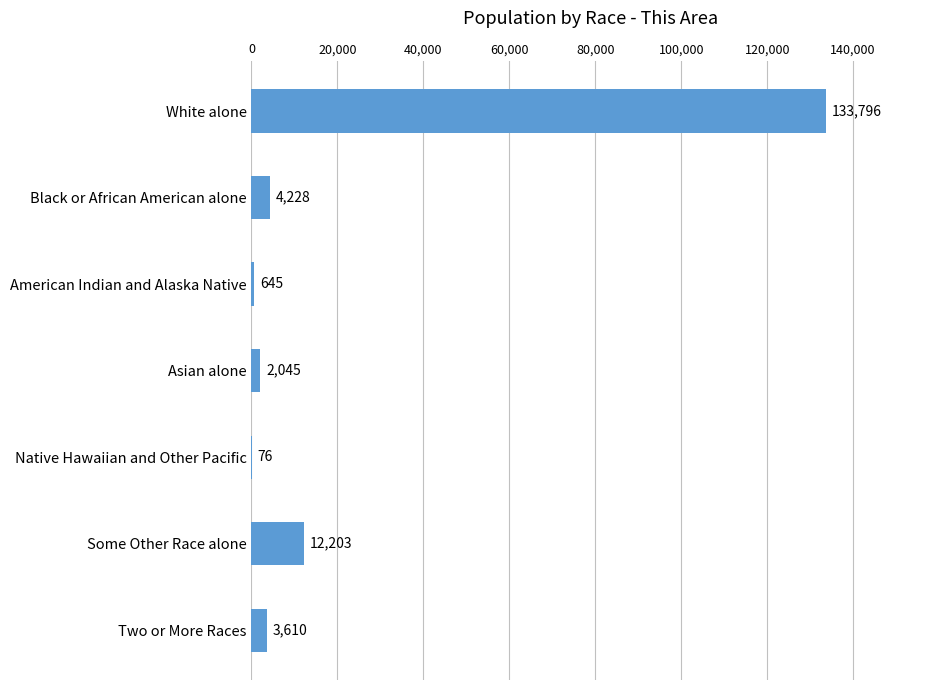

The chart shows a value of 4228 at Black or African American alone. True or false?

True